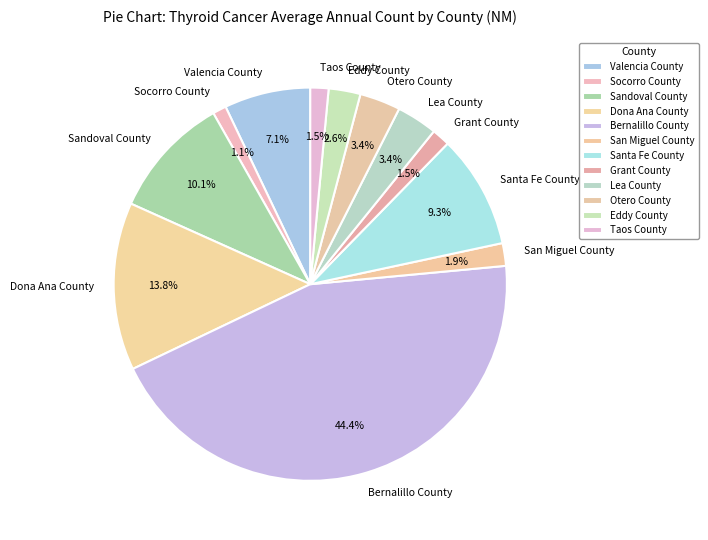

What is the ratio of the value at Lea County to the value at Bernalillo County?

0.1